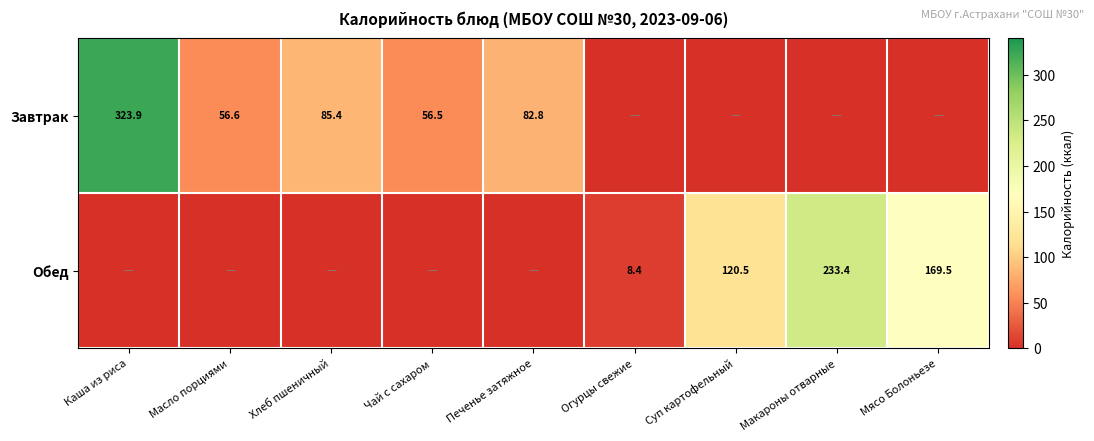

True or false: Завтрак has a value of 56.5 at Чай с сахаром.

True